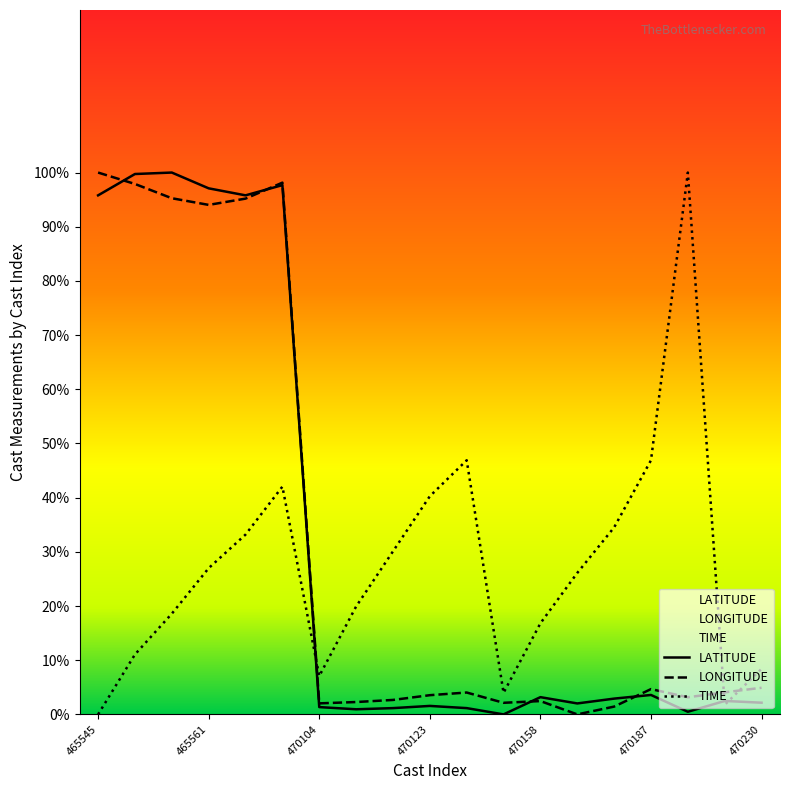

What is the spread (max minus min) of values at 470230?

6.2